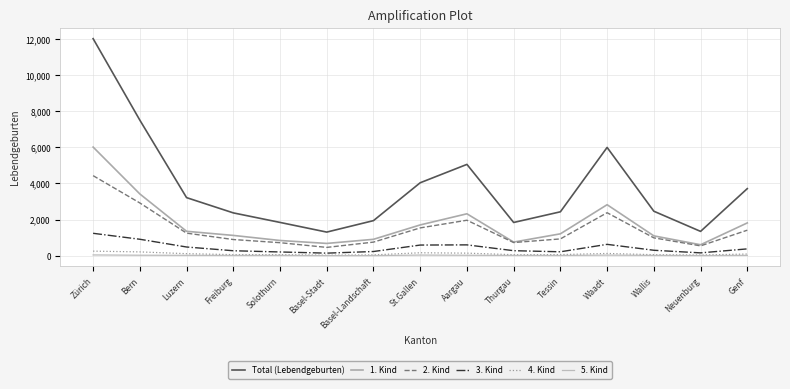

Reading left to right, extract all data points from this chart.

Total (Lebendgeburten): 12022	7507	3215	2370	1842	1306	1941	4039	5056	1839	2430	5996	2462	1345	3714
1. Kind: 6016	3419	1350	1122	841	678	906	1703	2320	753	1210	2823	1097	605	1814
2. Kind: 4432	2920	1248	894	719	458	751	1538	1963	727	928	2379	987	543	1411
3. Kind: 1239	909	480	273	205	140	230	588	598	276	215	627	299	155	376
4. Kind: 251	209	110	56	57	25	43	161	140	53	59	122	54	35	90
5. Kind: 40	25	19	14	14	3	5	33	23	15	12	31	15	6	17